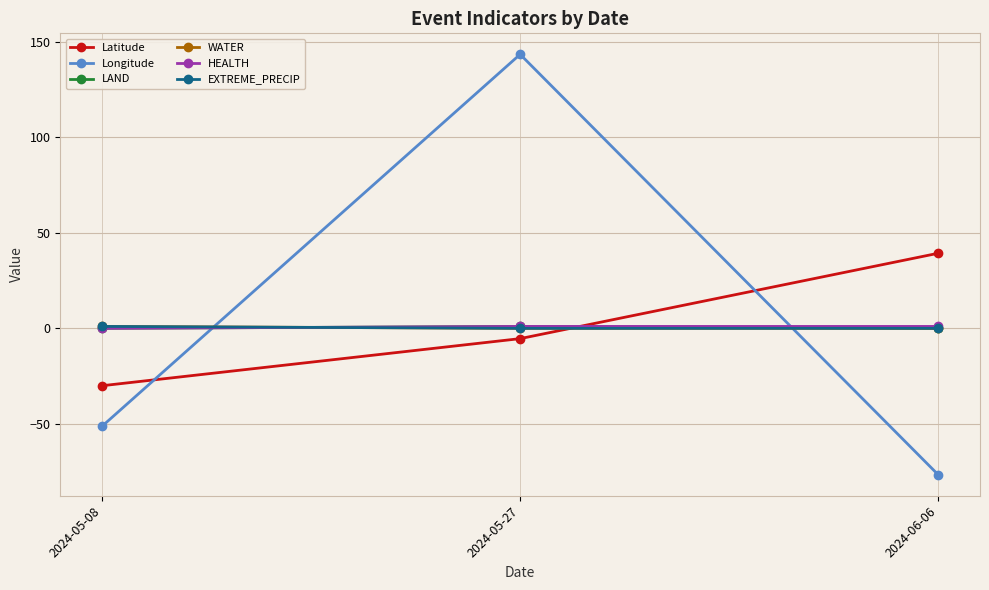

Reading left to right, list all the values displayed in this chart.

Latitude: 2024-05-08=-30.0	2024-05-27=-5.4	2024-06-06=39.3
Longitude: 2024-05-08=-51.2	2024-05-27=143.4	2024-06-06=-76.6
LAND: 2024-05-08=0.0	2024-05-27=1.0	2024-06-06=0.0
WATER: 2024-05-08=1.0	2024-05-27=0.0	2024-06-06=0.0
HEALTH: 2024-05-08=0.0	2024-05-27=1.0	2024-06-06=1.0
EXTREME_PRECIP: 2024-05-08=1.0	2024-05-27=0.0	2024-06-06=0.0